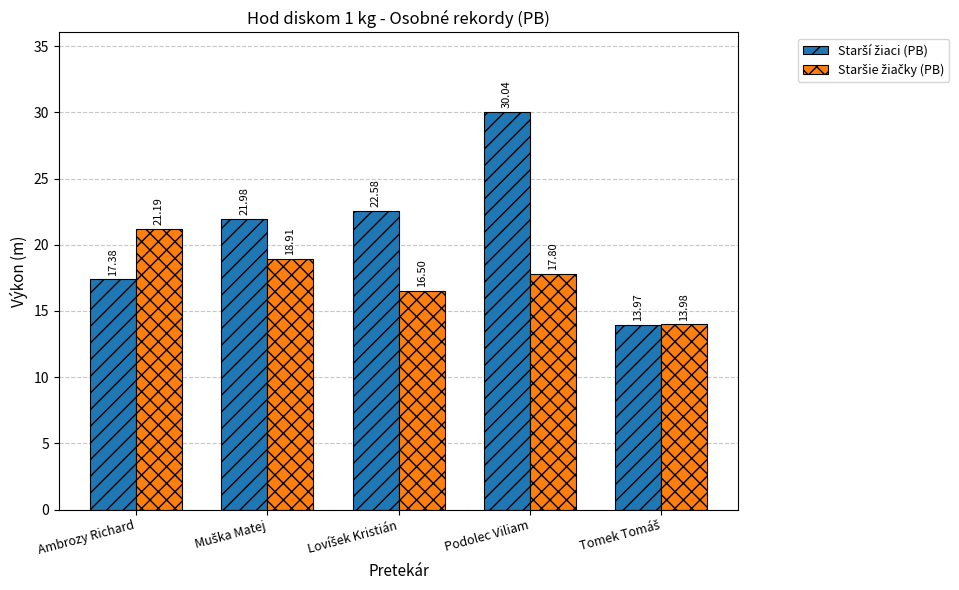

At how many categories does at least one series exceed 16?

4